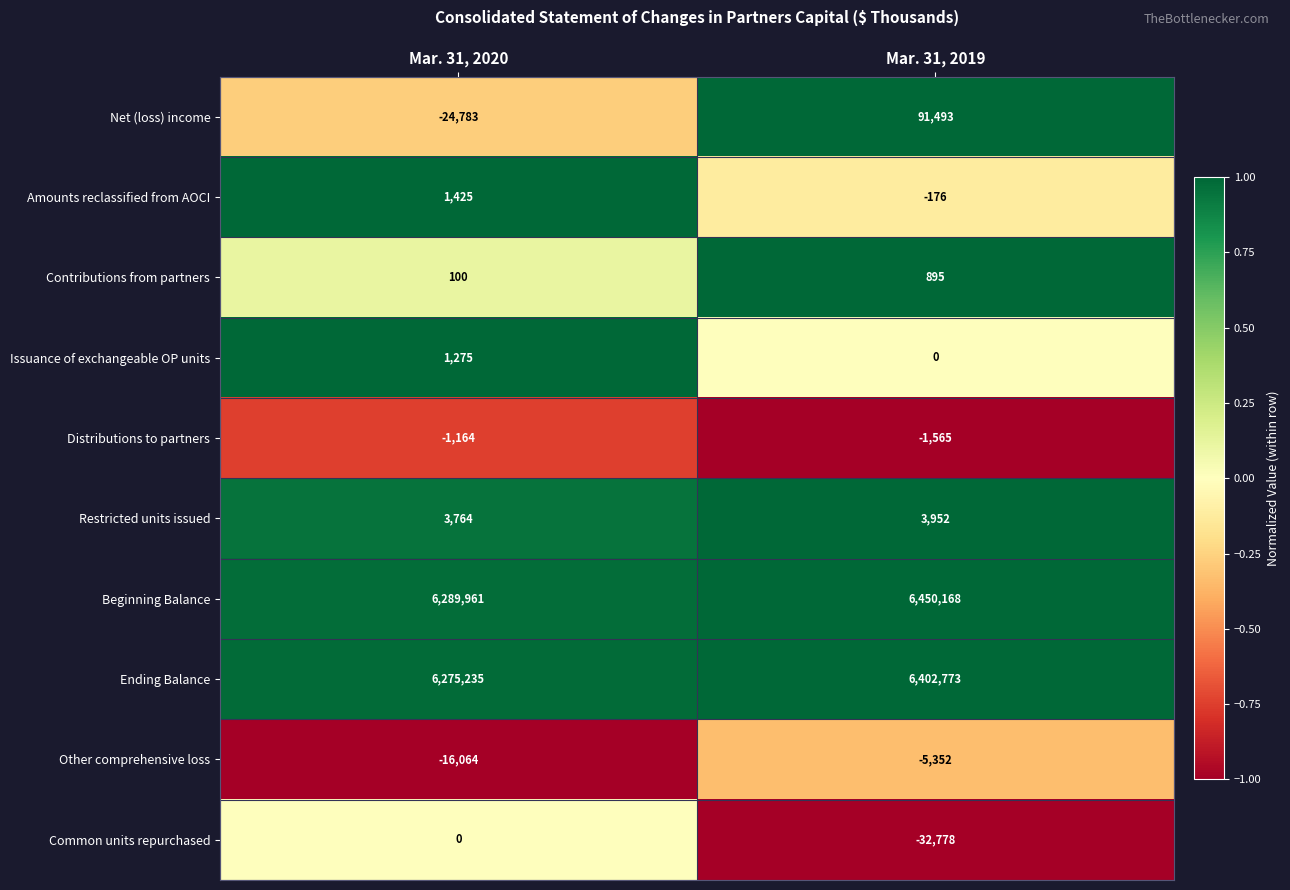

Which series has the largest range (max minus min)?

Beginning Balance